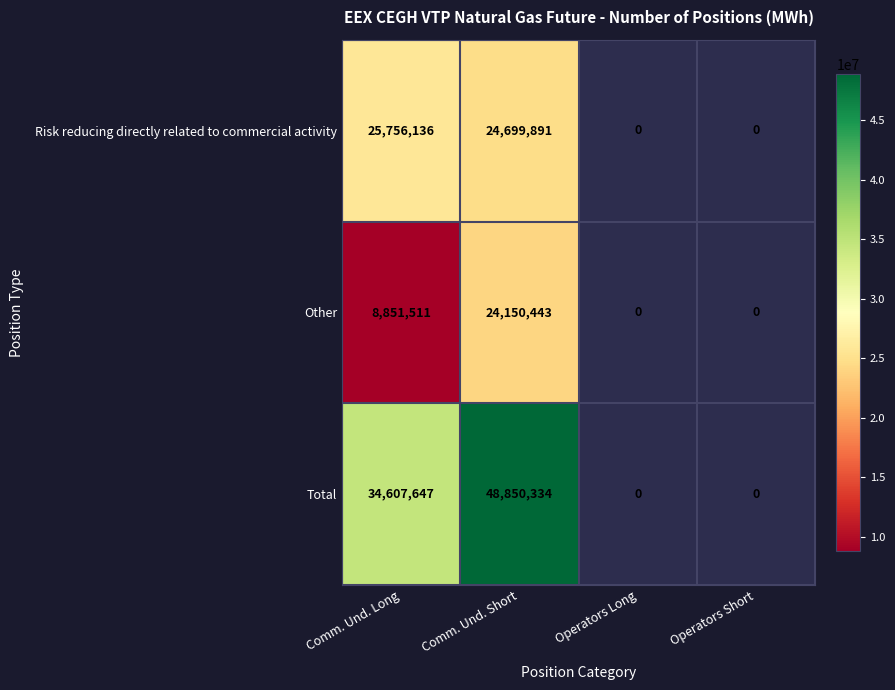

What is the spread (max minus min) of values at Comm. Und. Long?

25756136